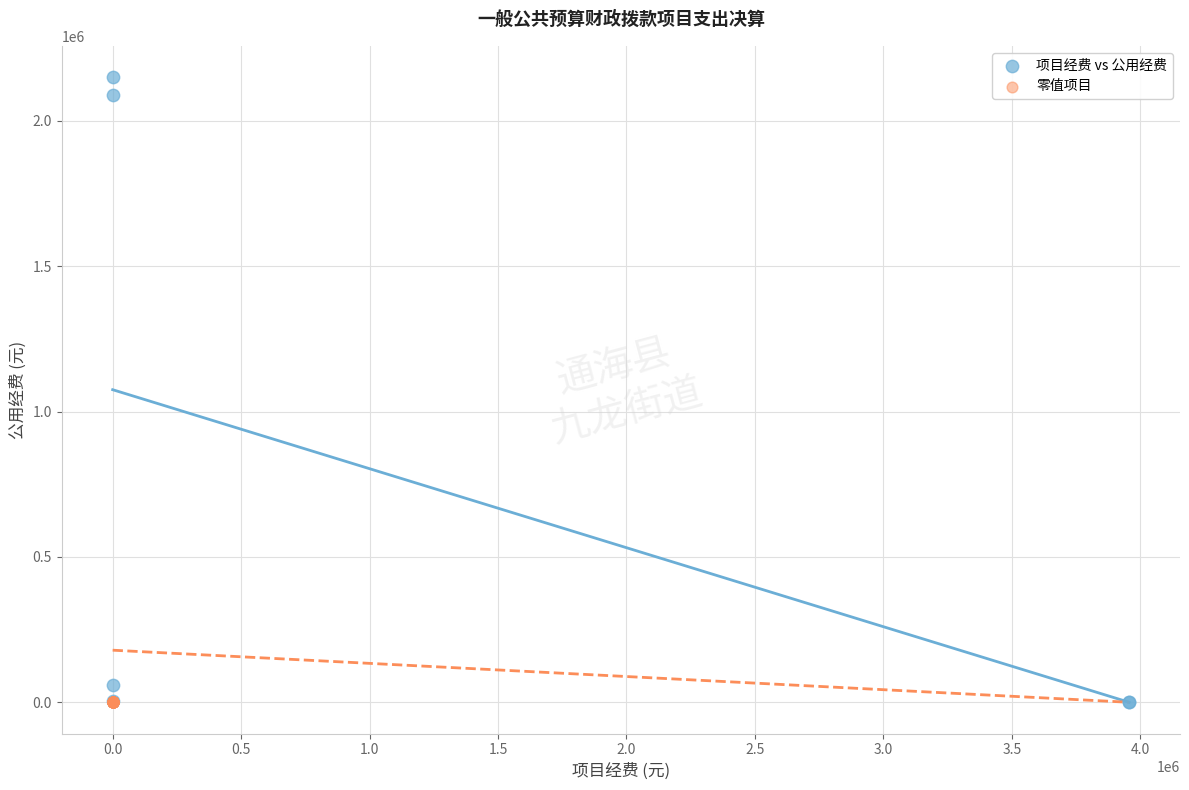

Which series reaches the maximum Y coordinate?

项目经费 vs 公用经费